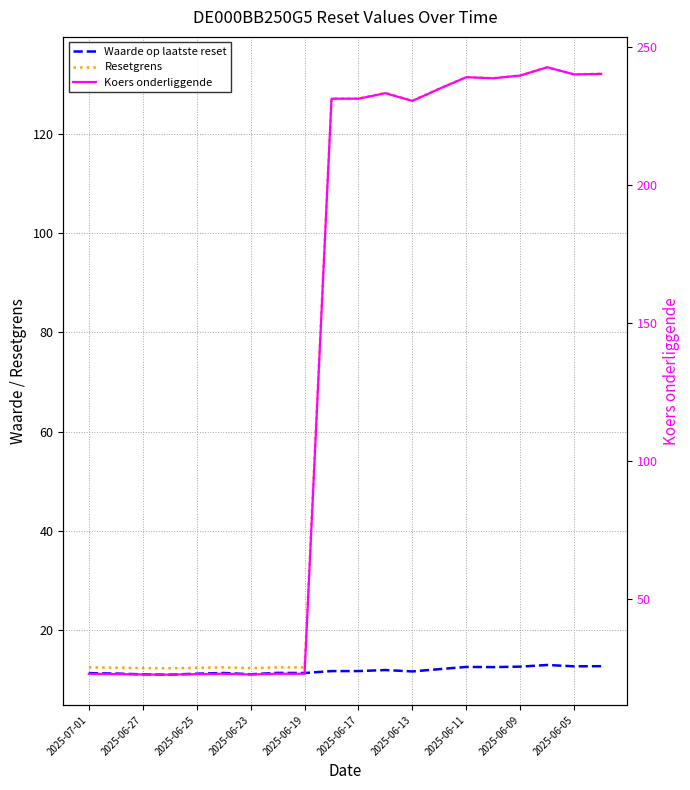

Is this an area chart (filled region under the line)?

No